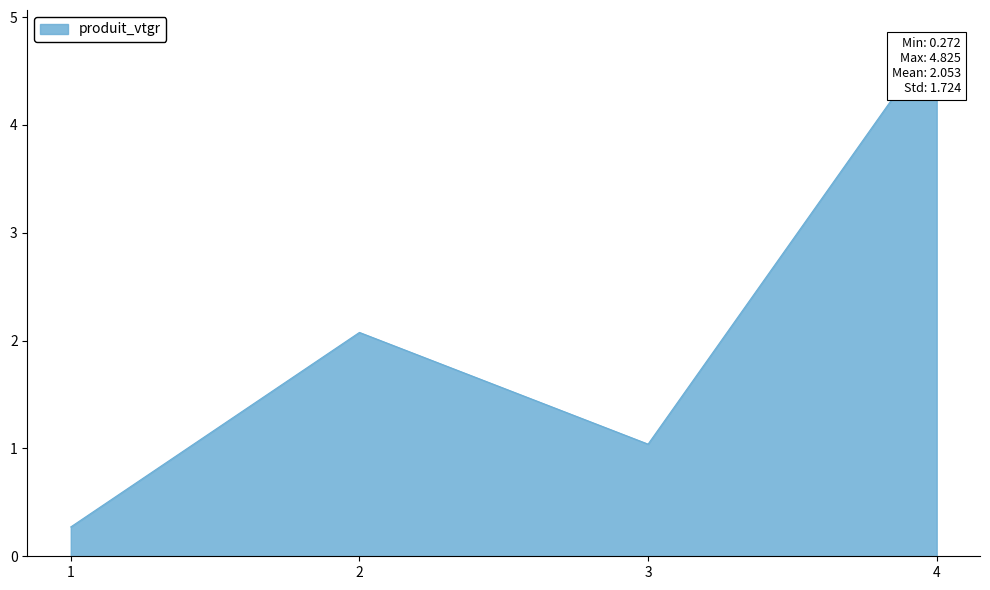

Reading left to right, list all the values displayed in this chart.

0.3	2.1	1.0	4.8